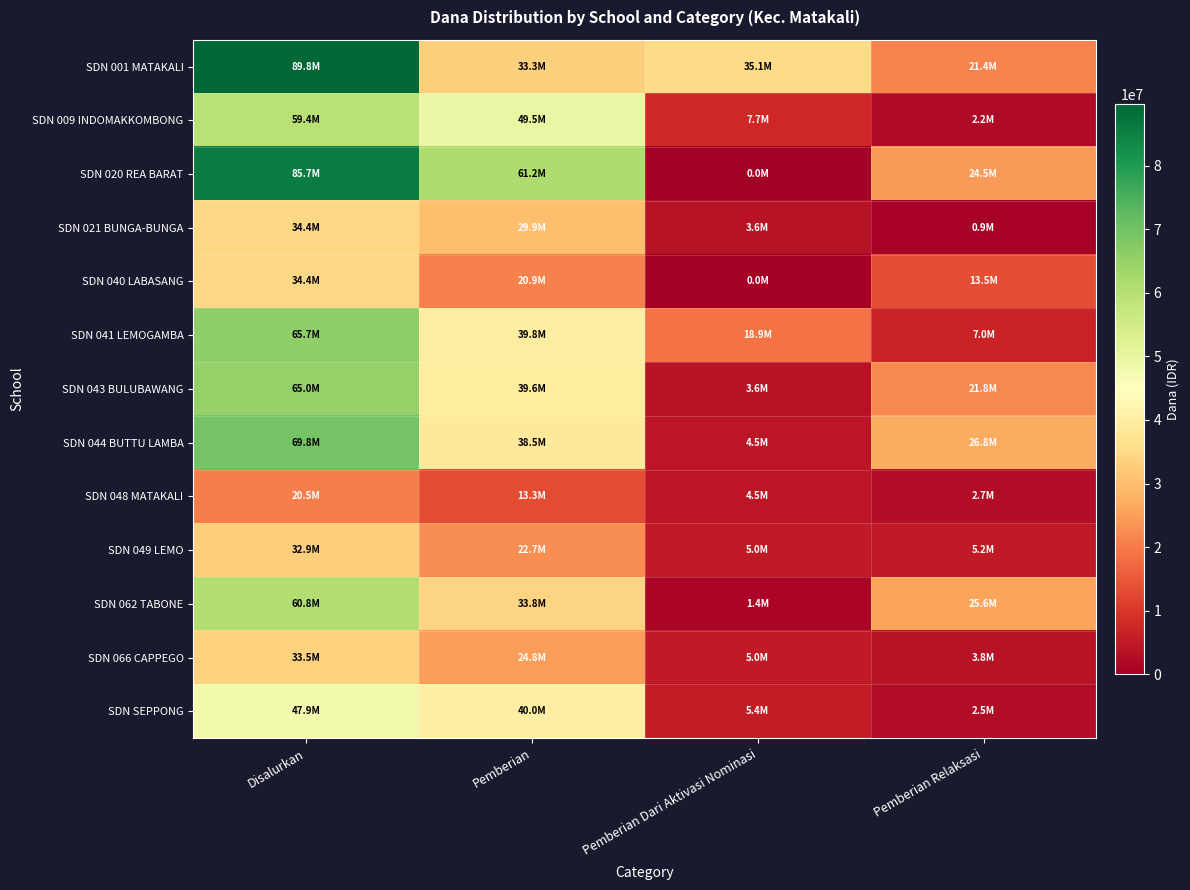

At which category is the sum across all series the highest?

Disalurkan